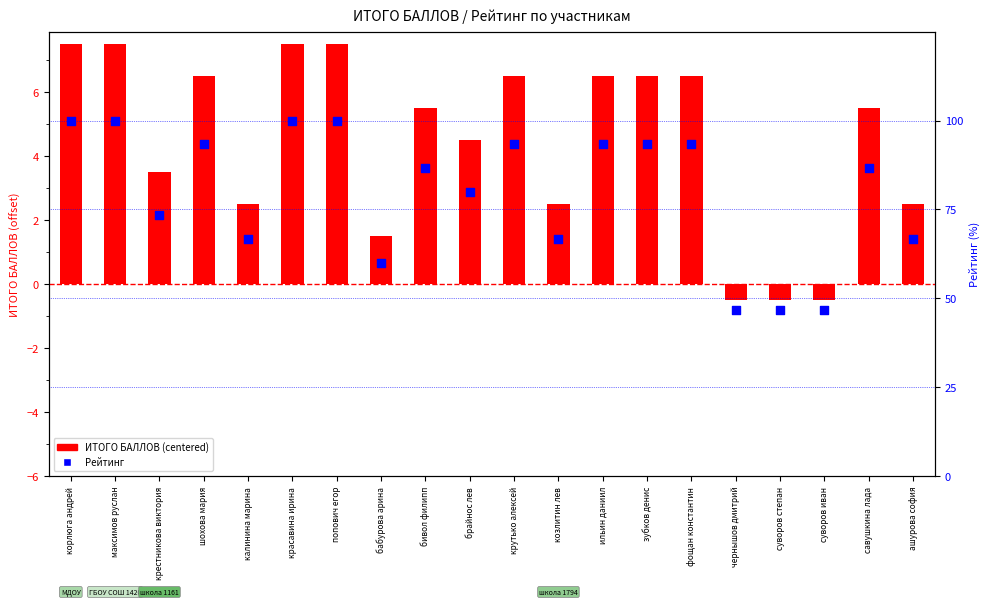

Is the value of Рейтинг at ильин даниил greater than the value of ИТОГО БАЛЛОВ (centered) at зубков денис?

Yes